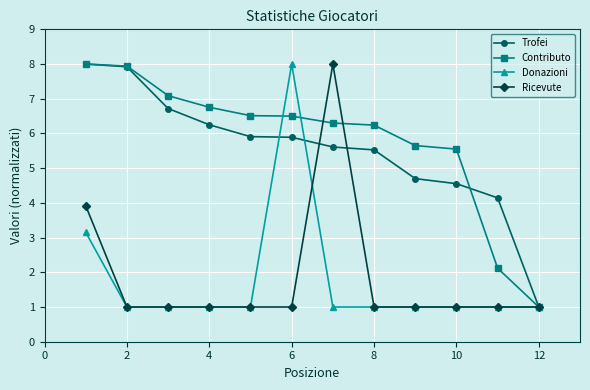

Which series has the largest total across all categories?

Contributo